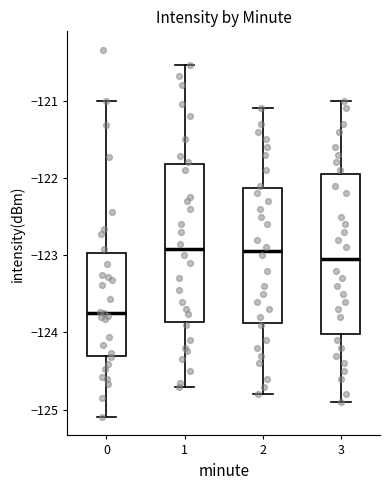

Reading left to right, transcribe this box plot: for each box, give where its median line is, the range the box spans, and where its two whiskers end, as read against the y-axis. The values are not printed on the chart, so give them approximately, as read against the axis.

0: median -123.7, box -124.3 to -123.0, whiskers -125.1 to -121.0
1: median -122.9, box -123.9 to -121.8, whiskers -124.7 to -120.5
2: median -122.9, box -123.9 to -122.1, whiskers -124.8 to -121.1
3: median -123.0, box -124.0 to -121.9, whiskers -124.9 to -121.0